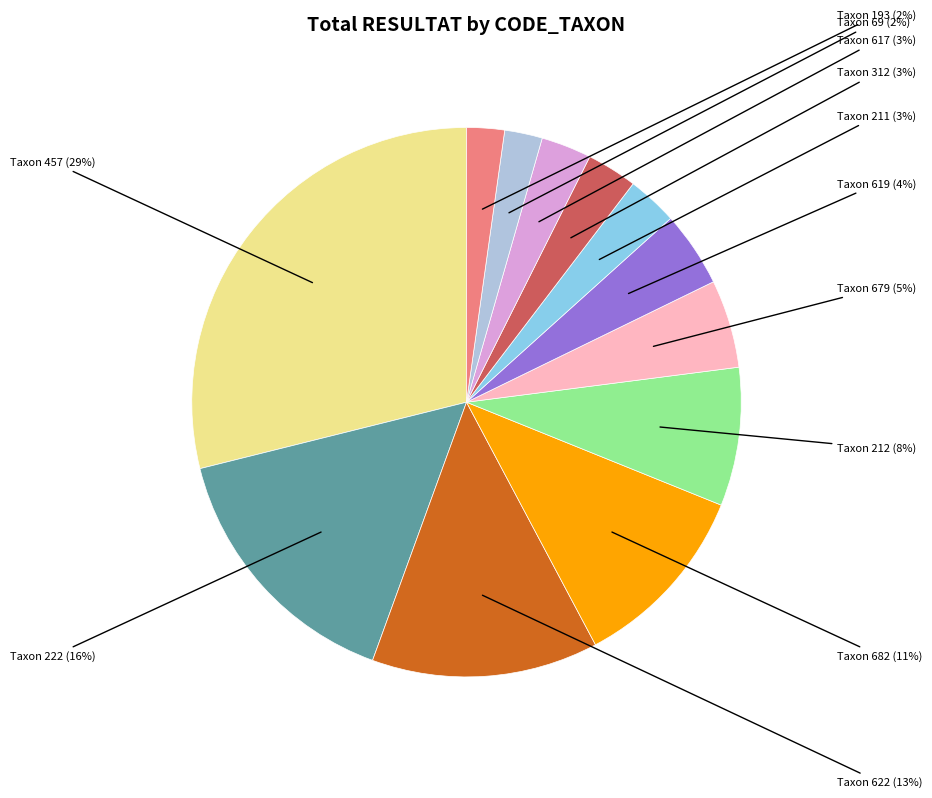

Does any single category account for the majority?

No